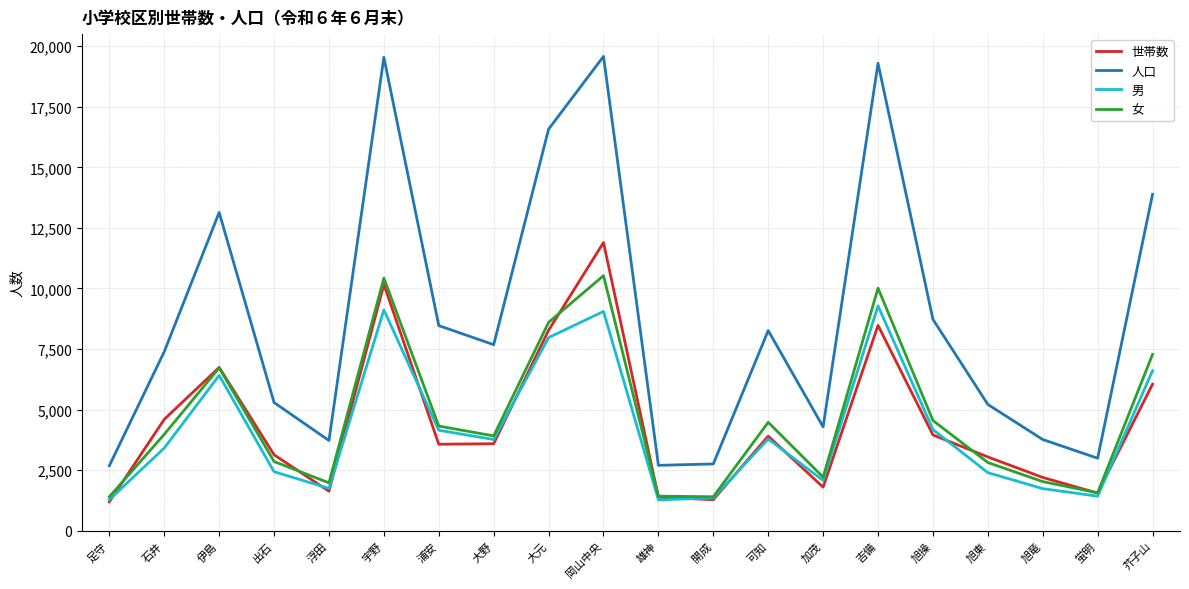

Between 足守 and 出石, which series saw the biggest shift?

人口